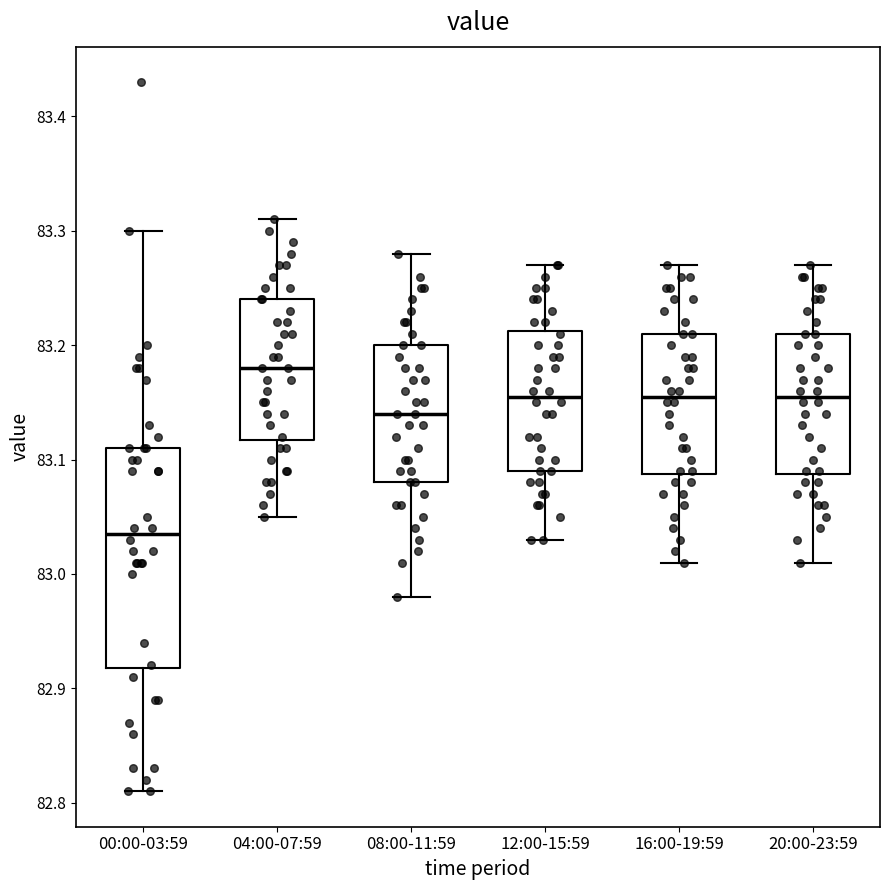

Comparing the boxes themselves (not the whiskers), which one is the tallest?

00:00-03:59